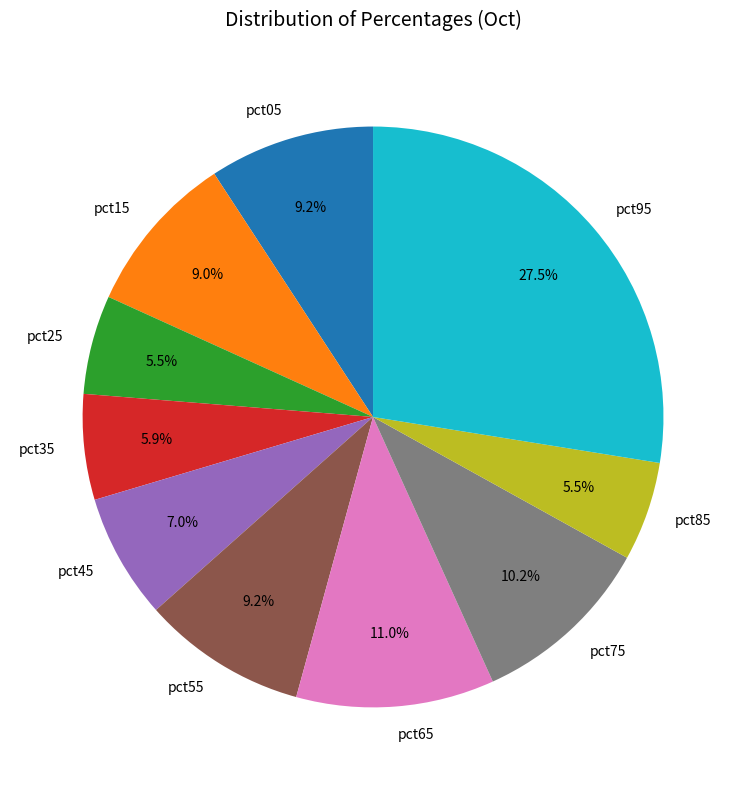

Count the number of slices in the pie.

10